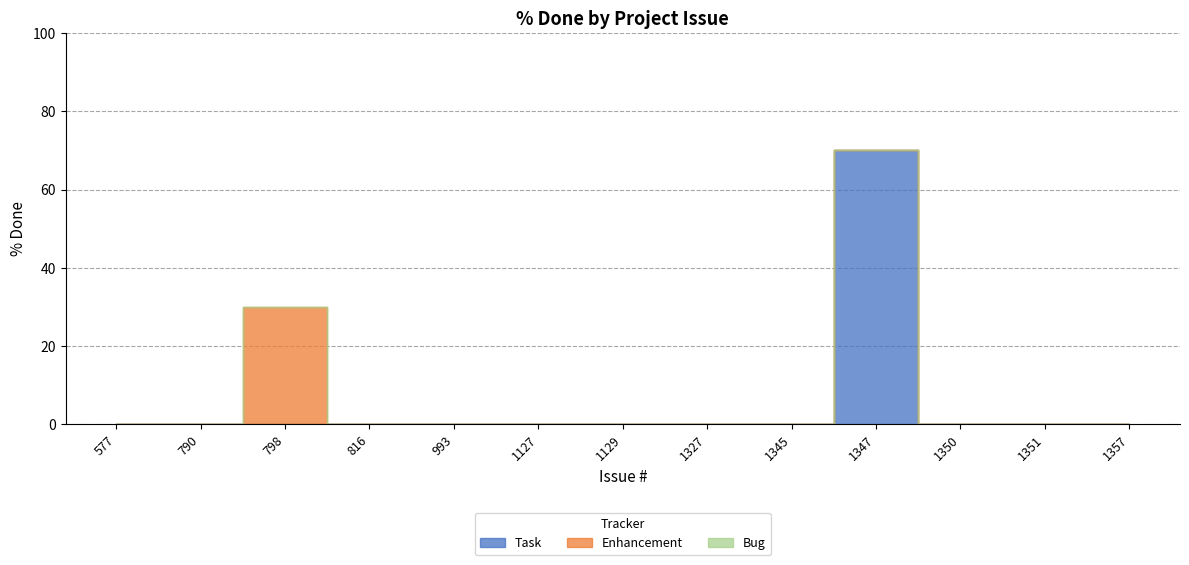

True or false: Task and Enhancement intersect in this chart.

False